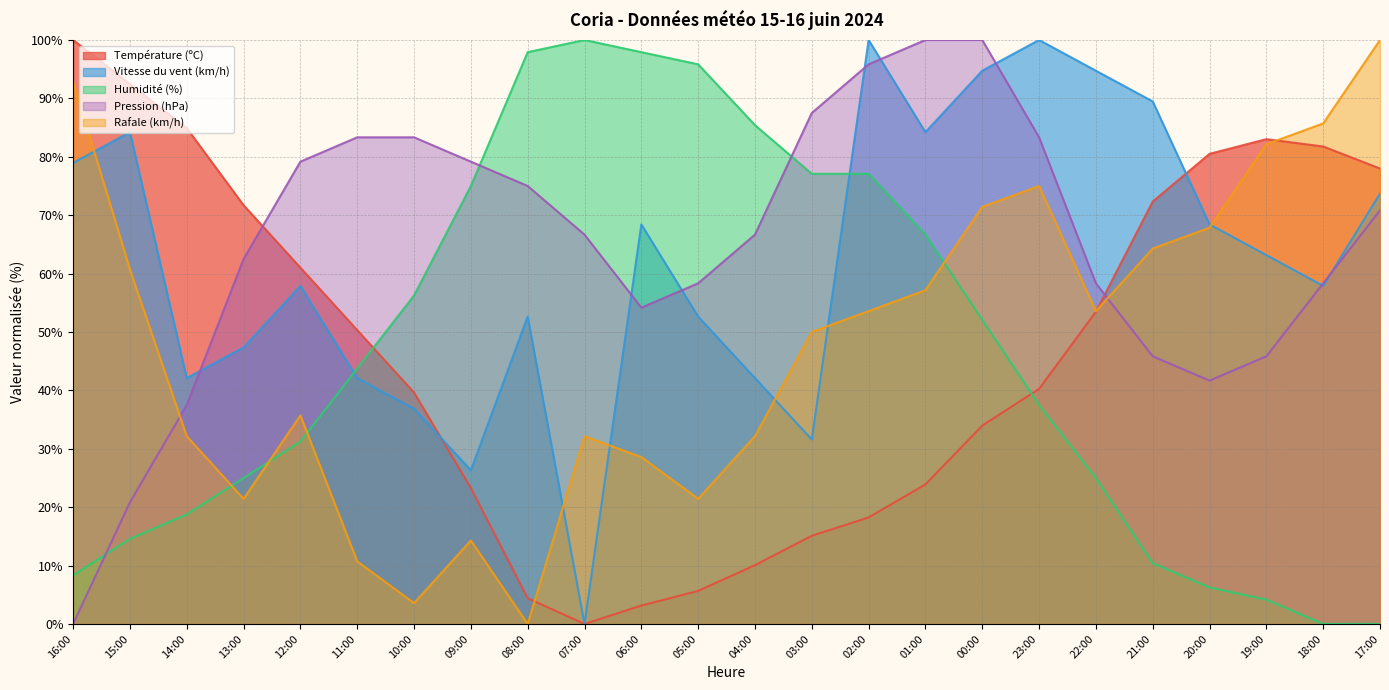

Which series ends up on top after the final intersection of Température (ºC) and Rafale (km/h)?

Rafale (km/h)